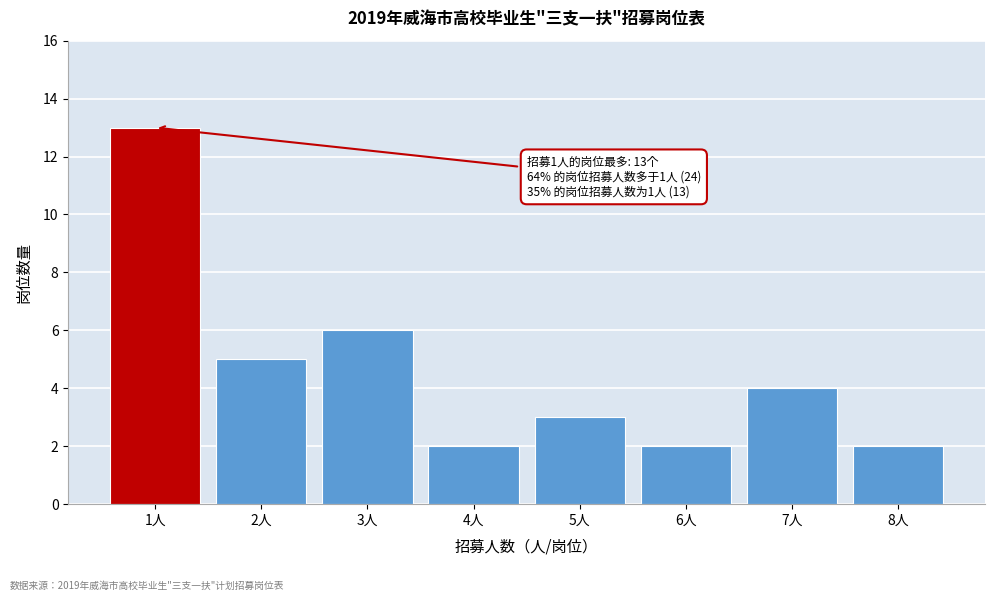

Reading left to right, extract all data points from this chart.

13	5	6	2	3	2	4	2